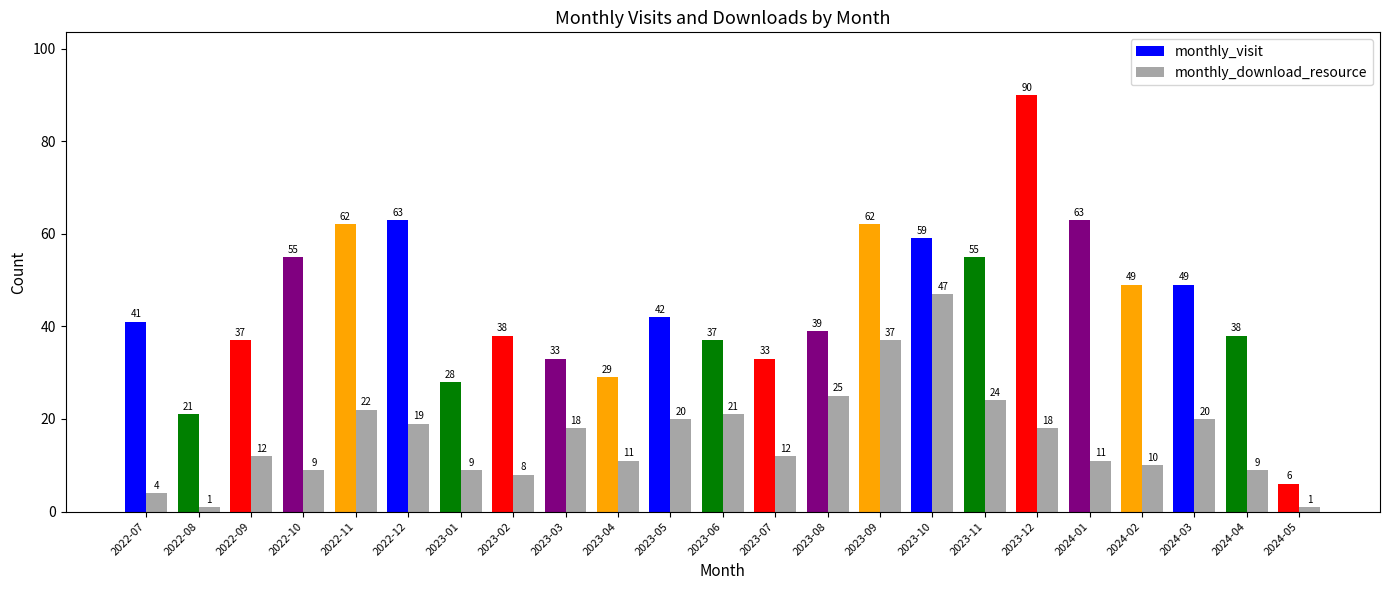

What is the value of the monthly_download_resource bar at the 19th from the left?

11